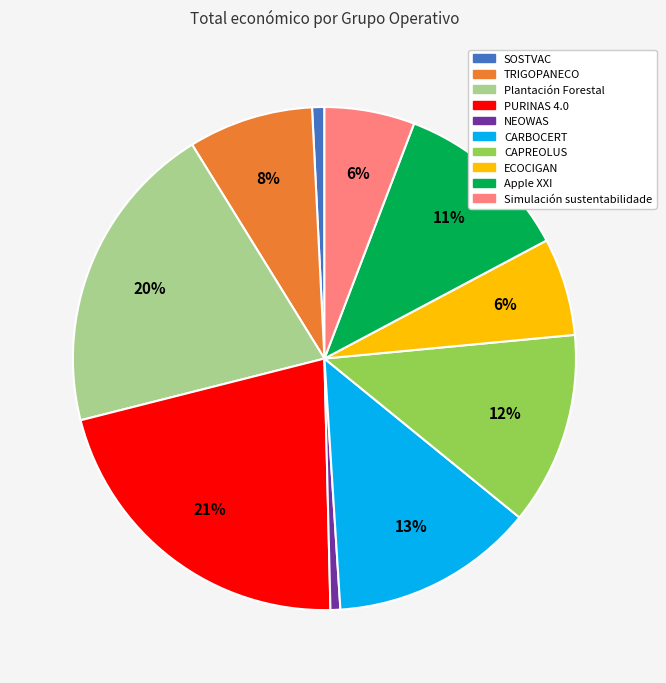

To the nearest percent, what is the difference between the SOSTVAC and Plantación Forestal slice percentages?

19%